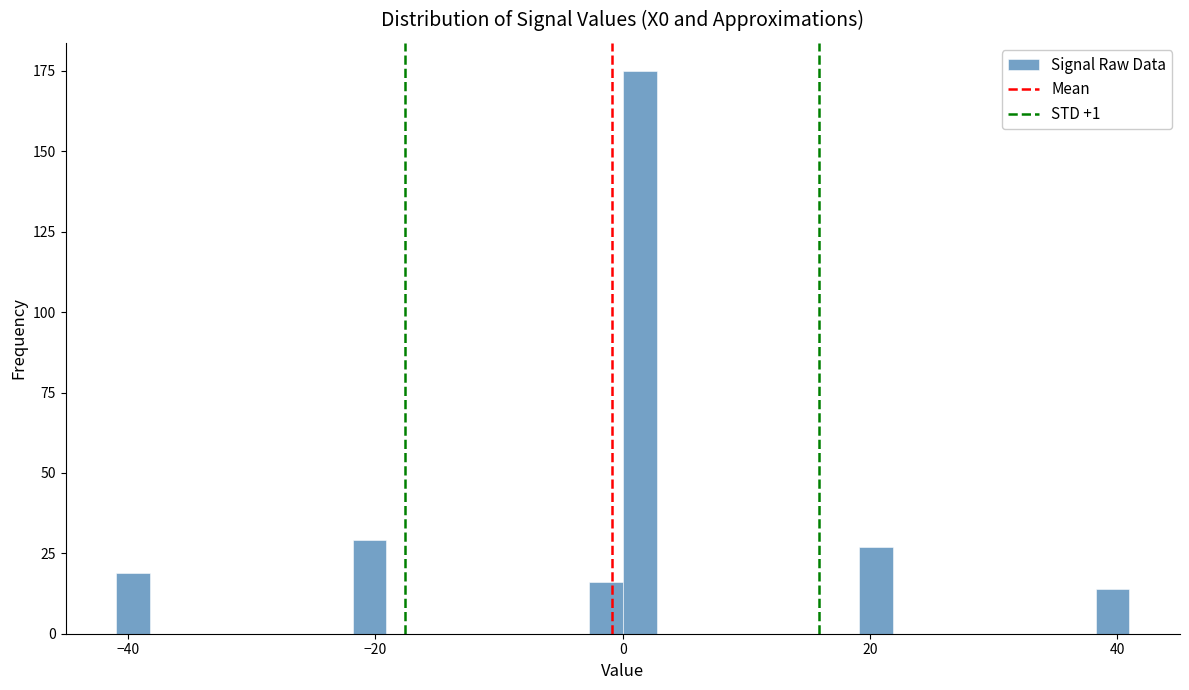

Around what value on the x-axis is the tallest bar? Give the approximate position of its centre, as read against the axis.

2